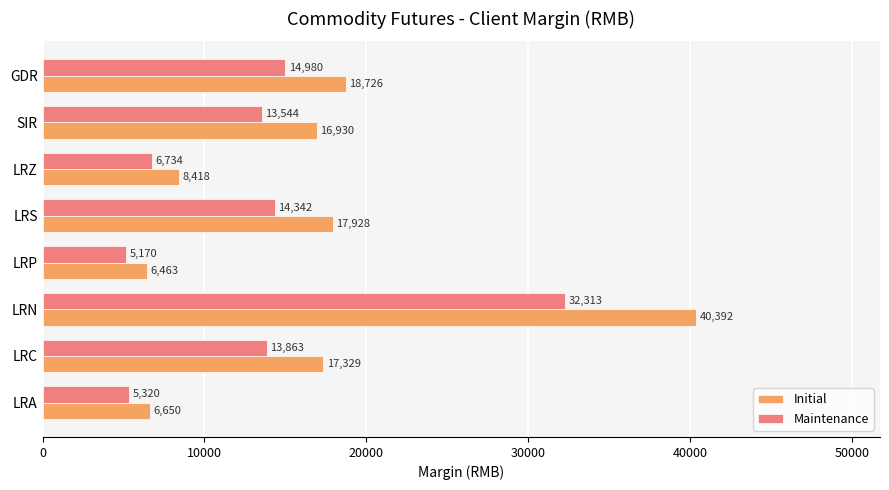

Between LRA and LRC, which series saw the biggest shift?

Initial